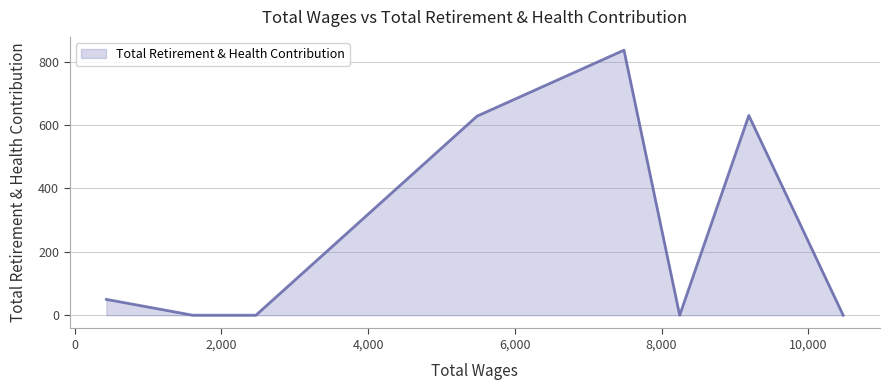

What is the average value?

238